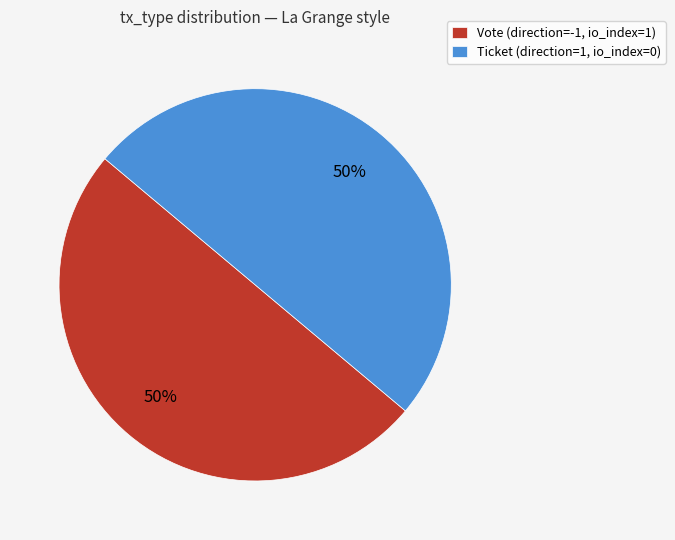

Do Vote (direction=-1, io_index=1) and Ticket (direction=1, io_index=0) together represent more than half of the pie?

Yes